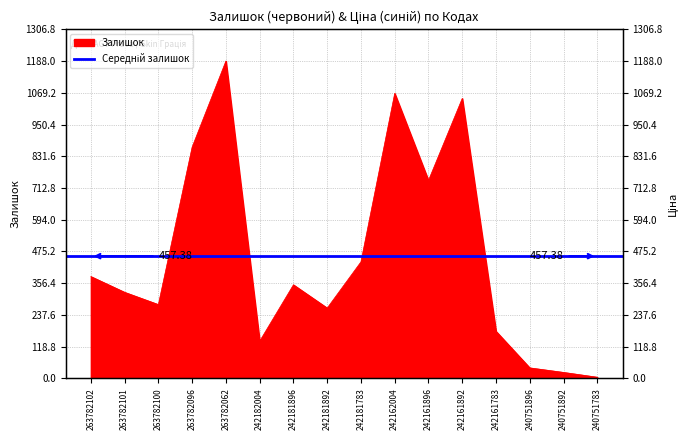

Which label corresponds to the largest value in the chart?

263782062